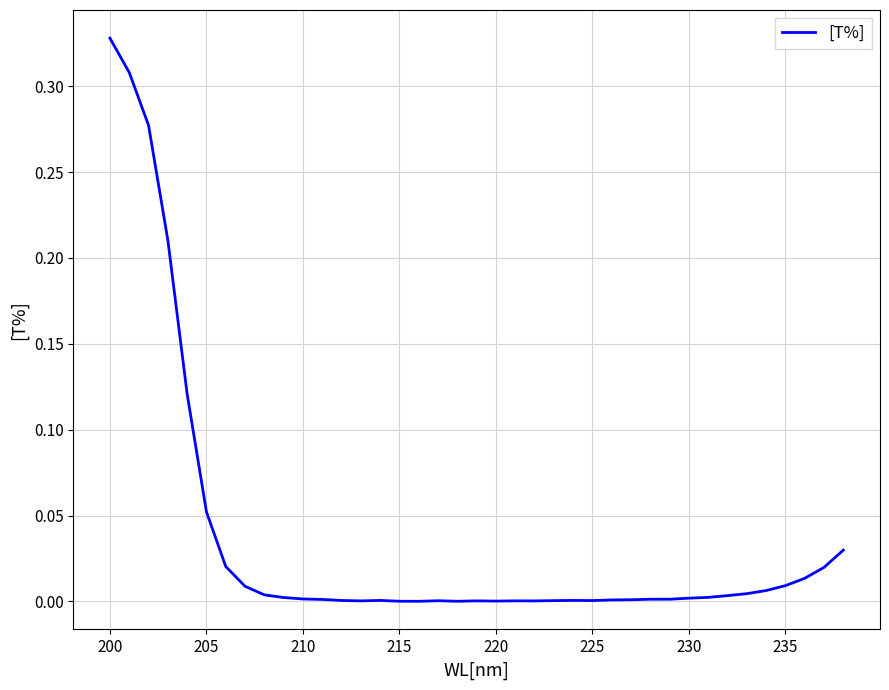

Which category has the highest value across all series?

200